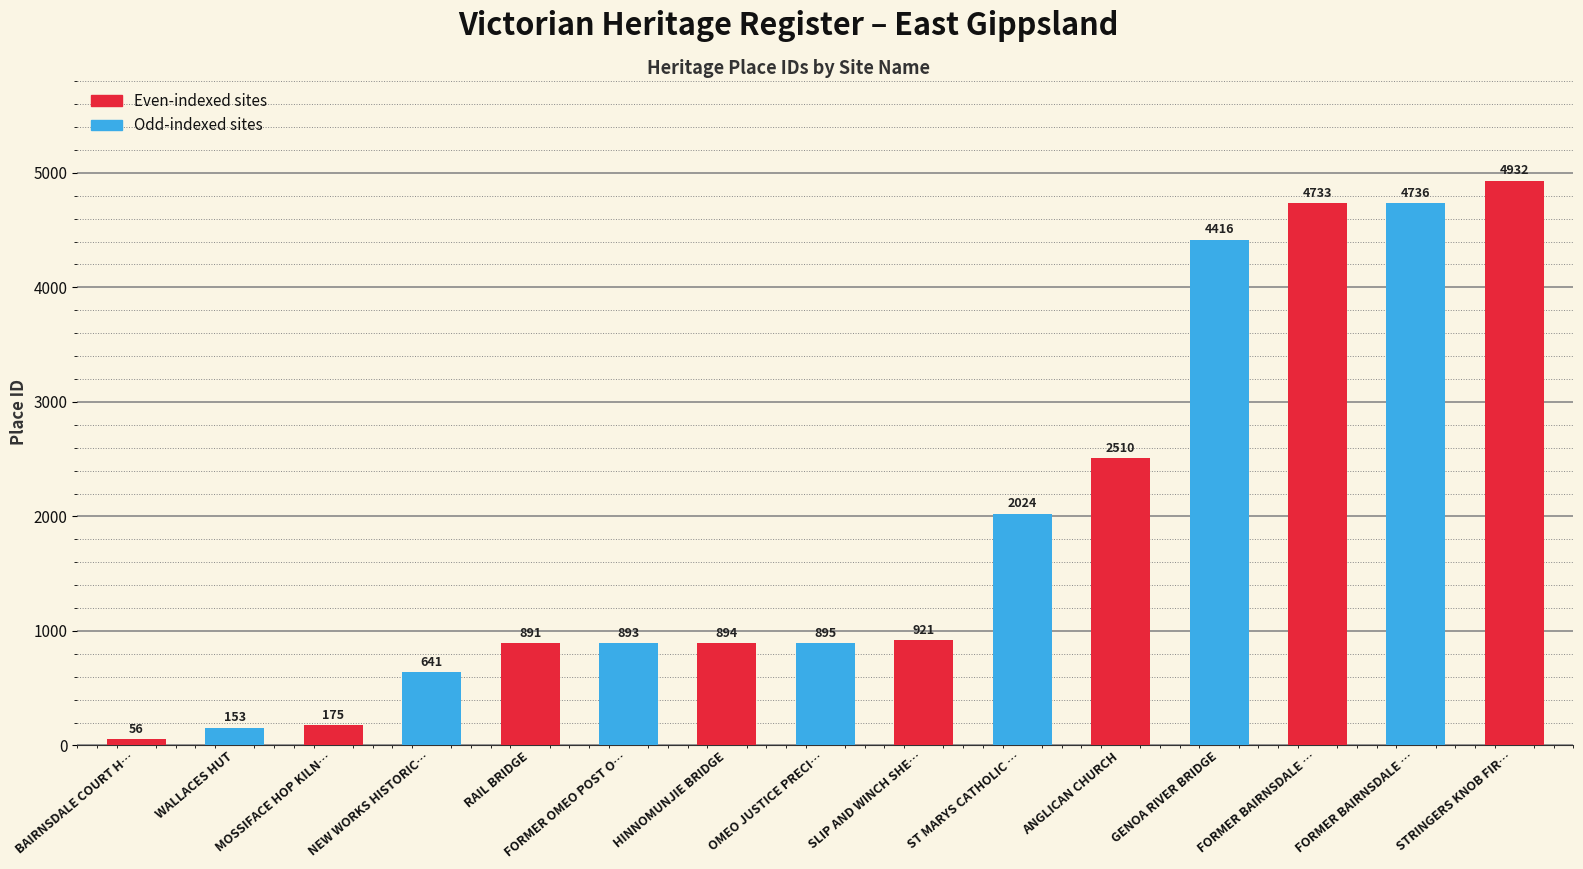

What is the value of the 1st bar from the left?

56